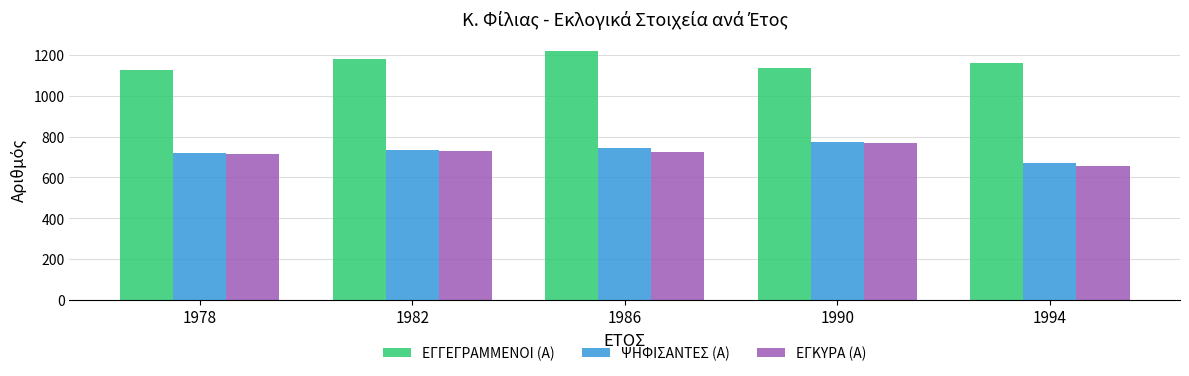

True or false: ΕΓΓΕΓΡΑΜΜΕΝΟΙ (Α) has a value of 1924 at 1986.

False